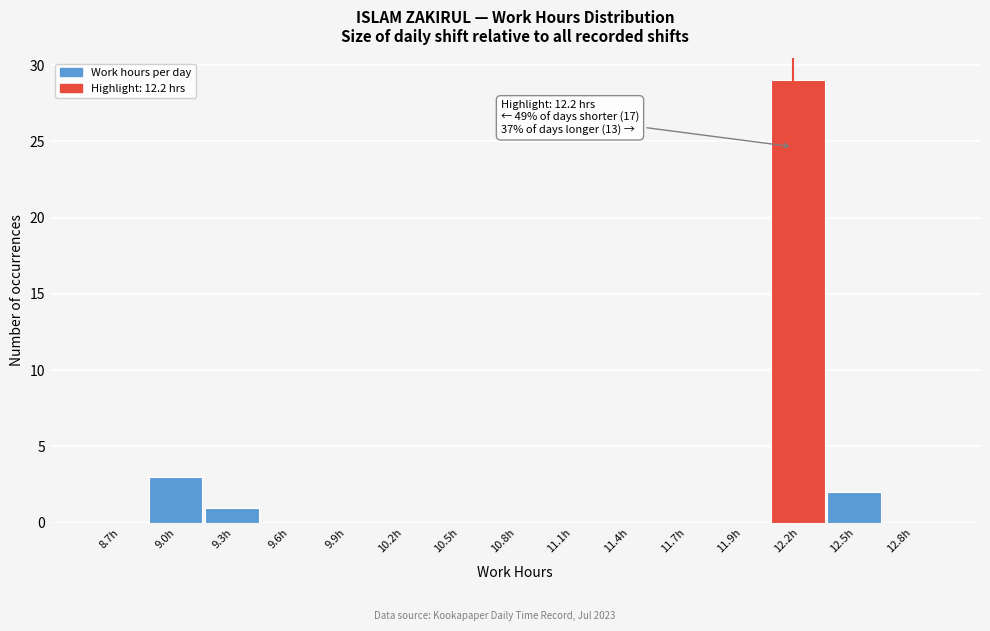

Reading left to right, transcribe all the data shown in this chart.

8.7h=0	9.0h=3	9.3h=1	9.6h=0	9.9h=0	10.2h=0	10.5h=0	10.8h=0	11.1h=0	11.4h=0	11.7h=0	11.9h=0	12.2h=29	12.5h=2	12.8h=0